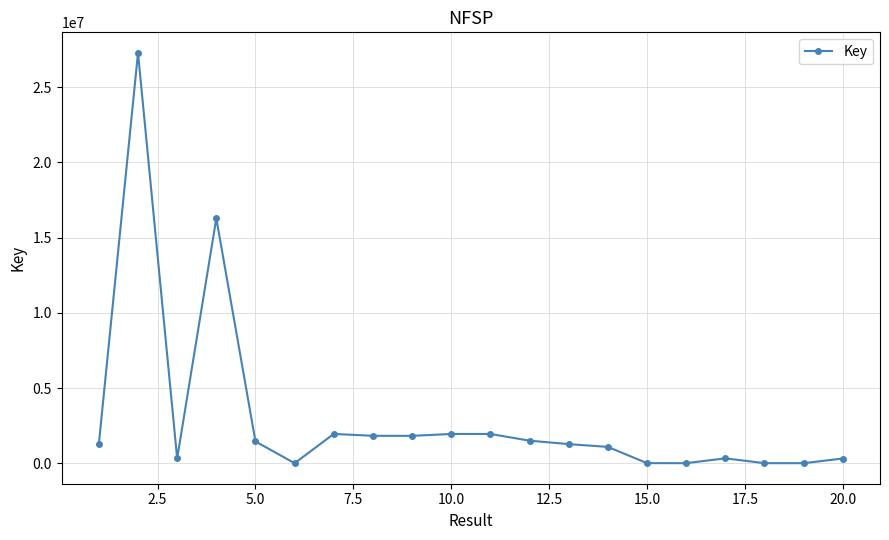

What is the difference between the second highest and minimum values?

16277229